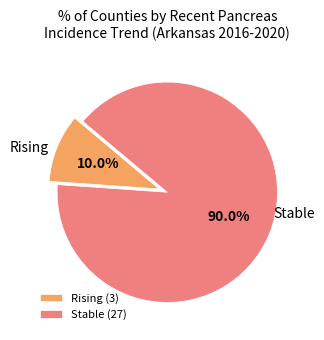

Which has a higher value, Stable or Rising?

Stable